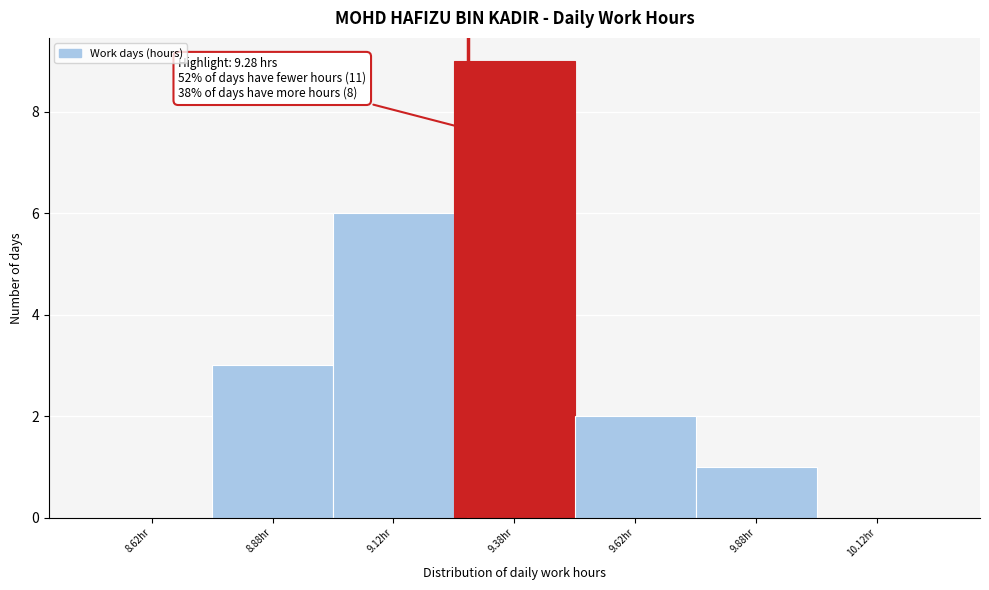

Which range on the x-axis has the tallest bar?

9.25 to 9.50